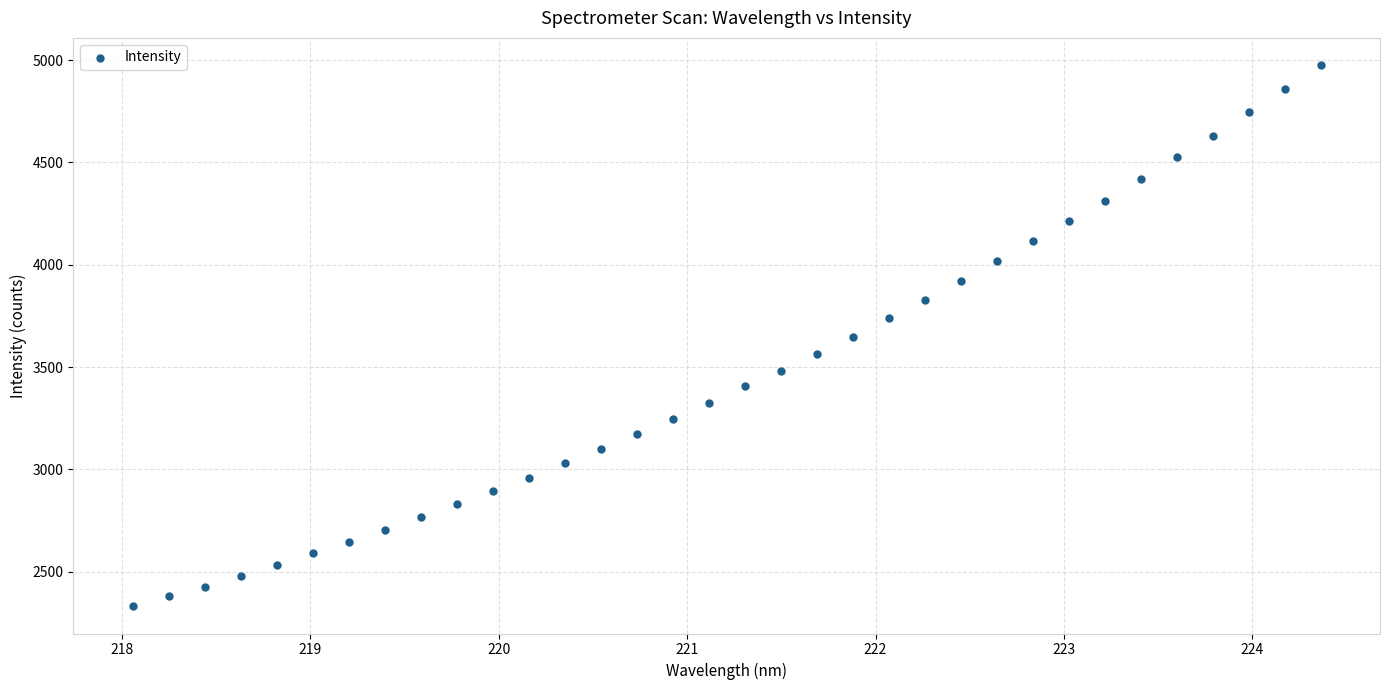

What is the range of X values (max minus min)?

6.3